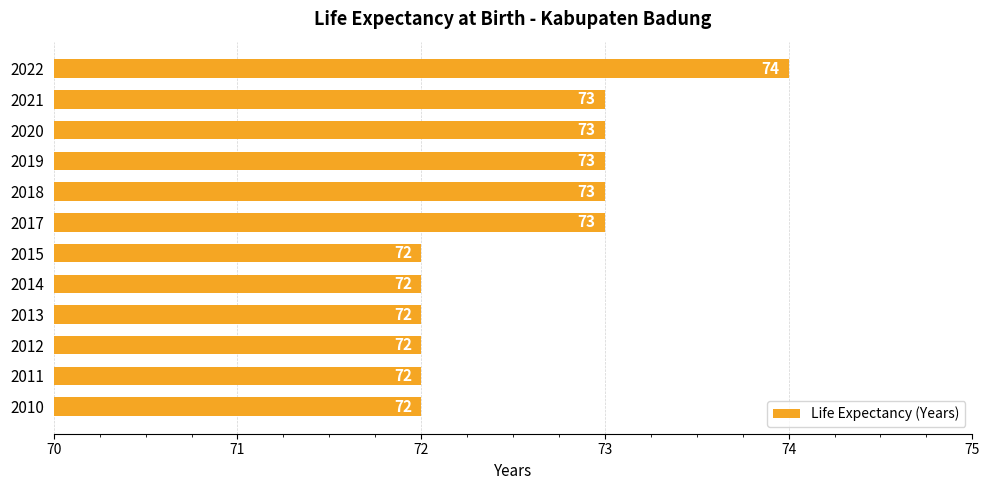

Read the value at 2022.

74